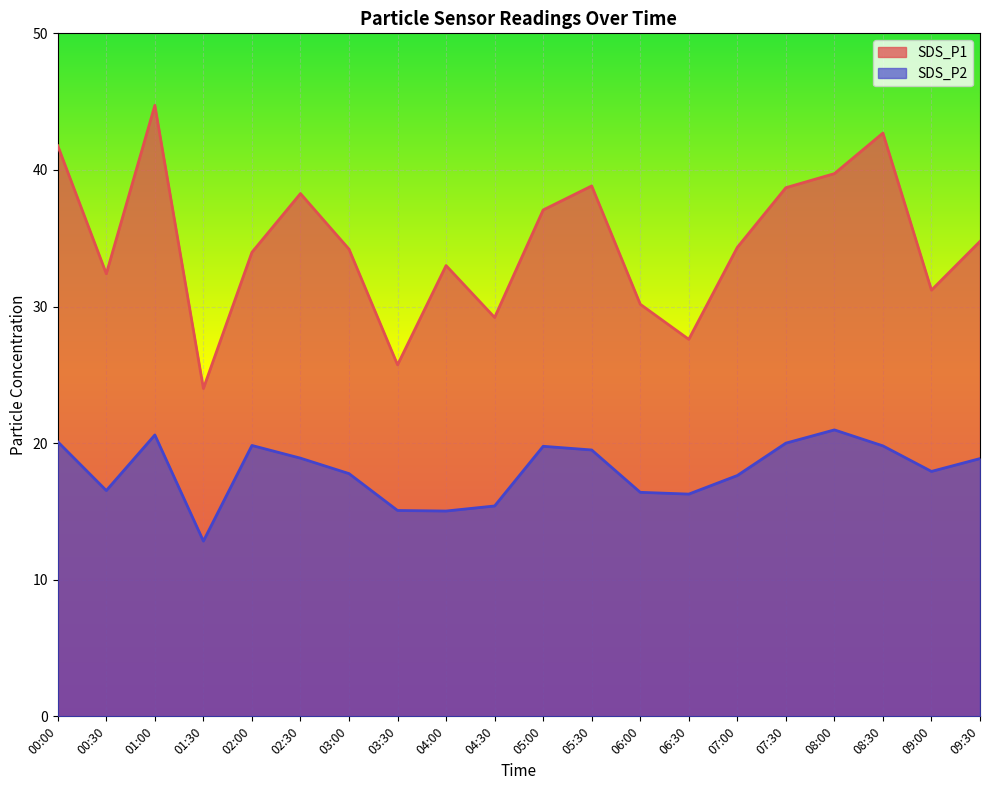

What is the difference between the highest and lowest values at 04:30?

13.8